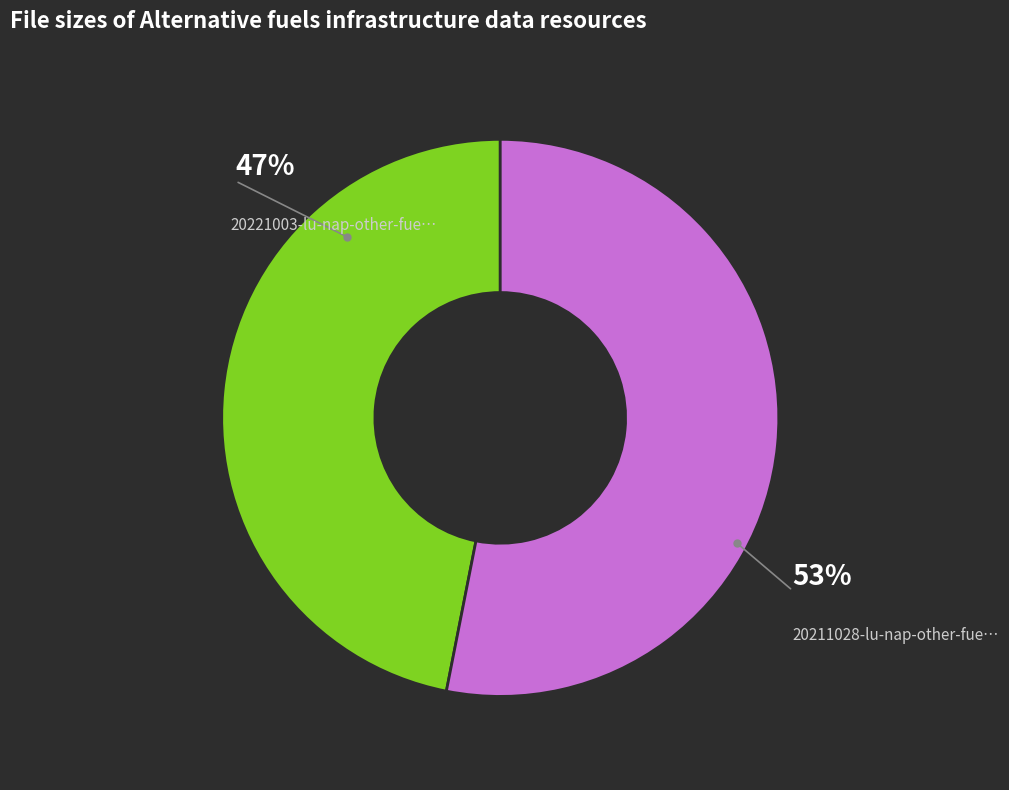

Does any single category account for the majority?

Yes